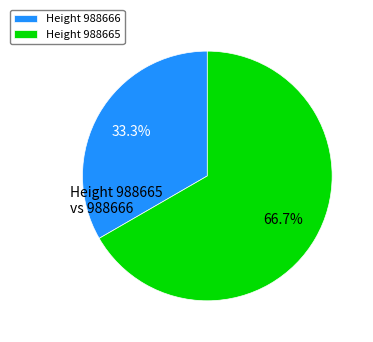

What is the smallest slice in the pie chart?

Height 988666